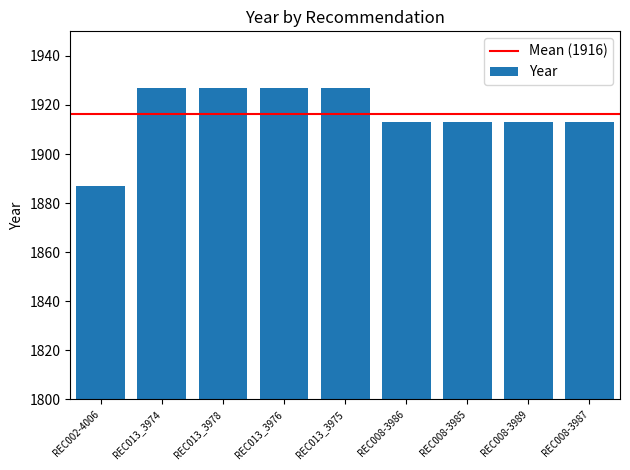

What is the label of the 2nd bar from the right?

REC008-3989